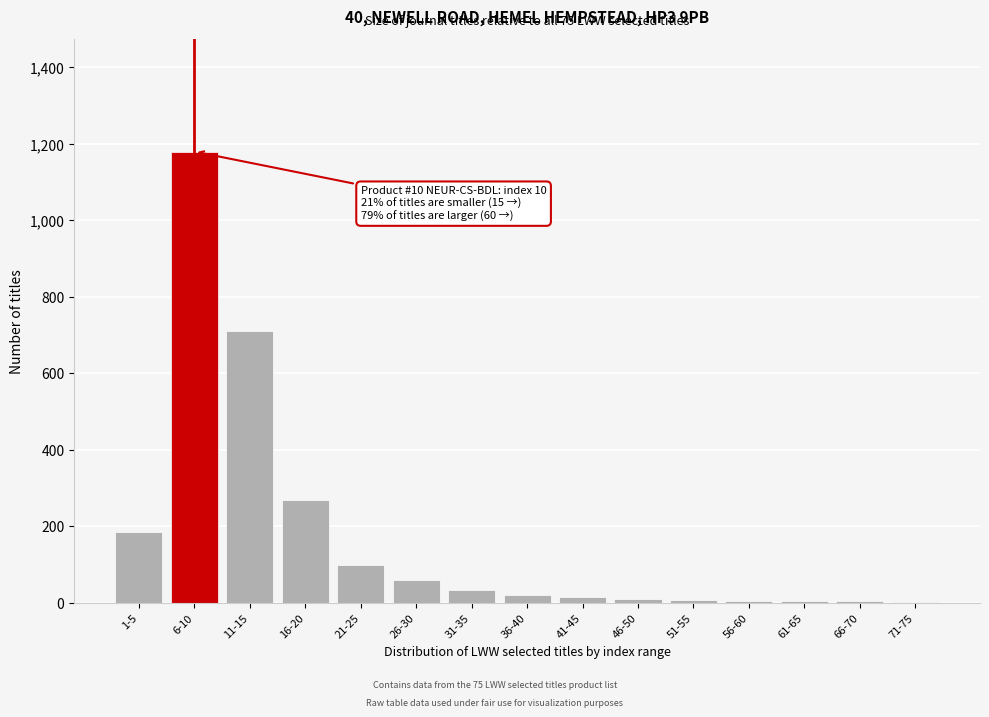

Where is the data nearest to the value 591?

11-15